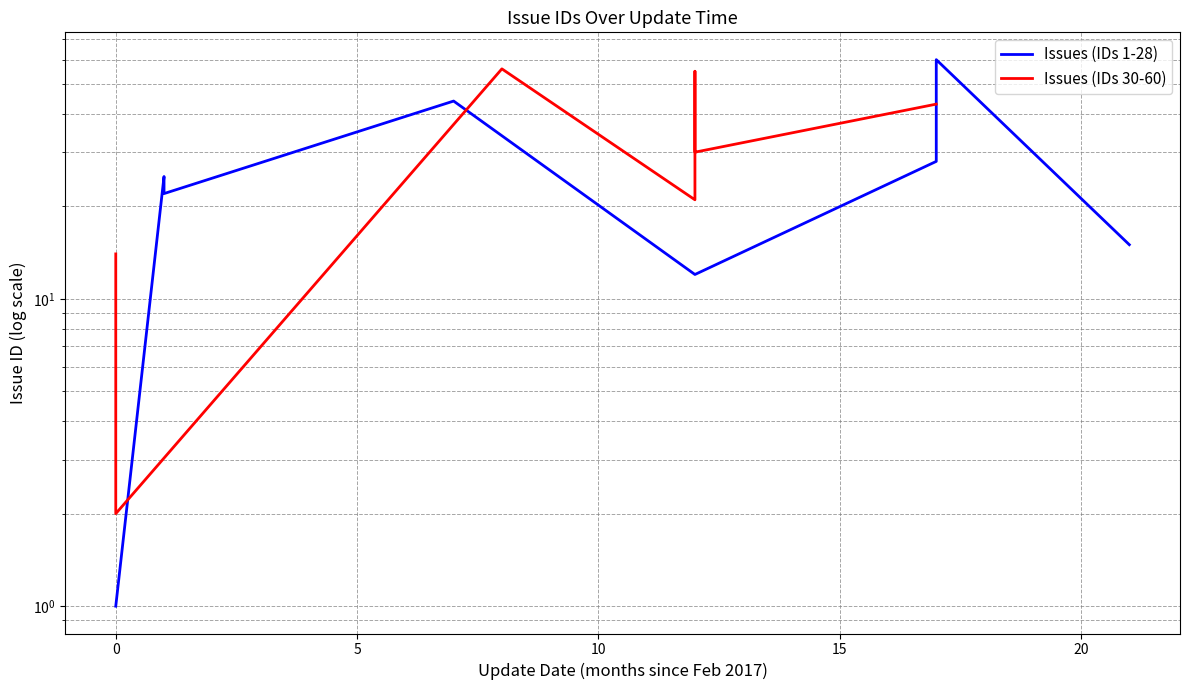

What is the minimum value shown in the chart?

1